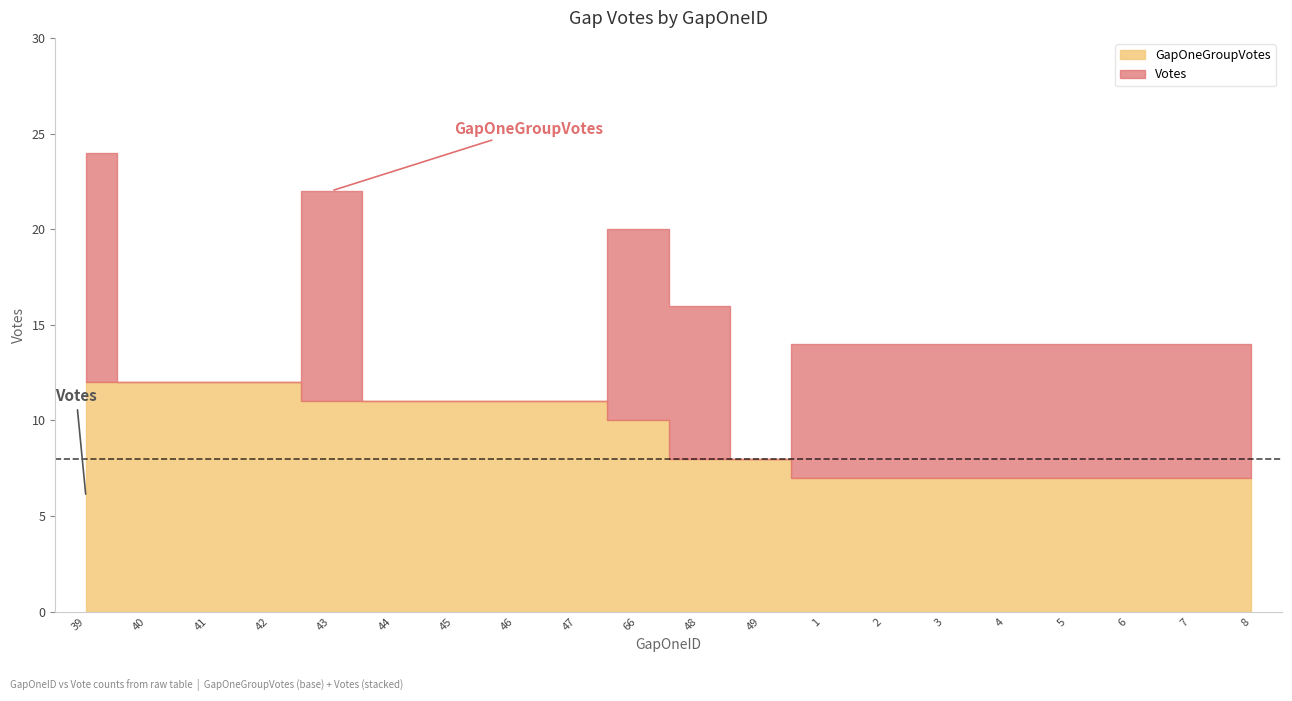

Read the GapOneGroupVotes value at 66.

10